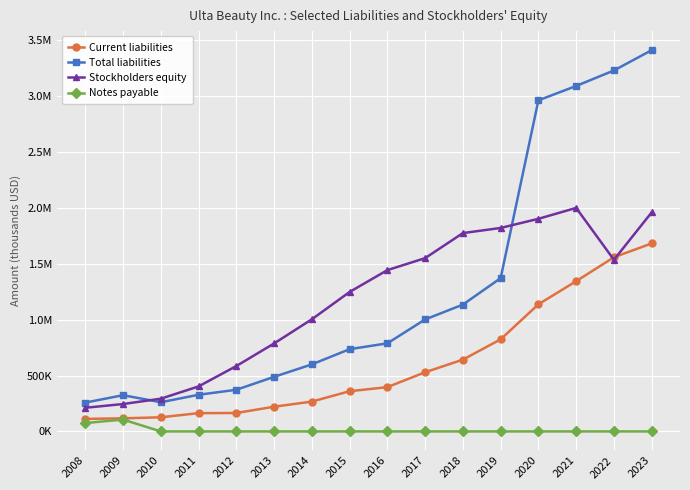

True or false: Current liabilities has a value of 137336 at 2018.

False